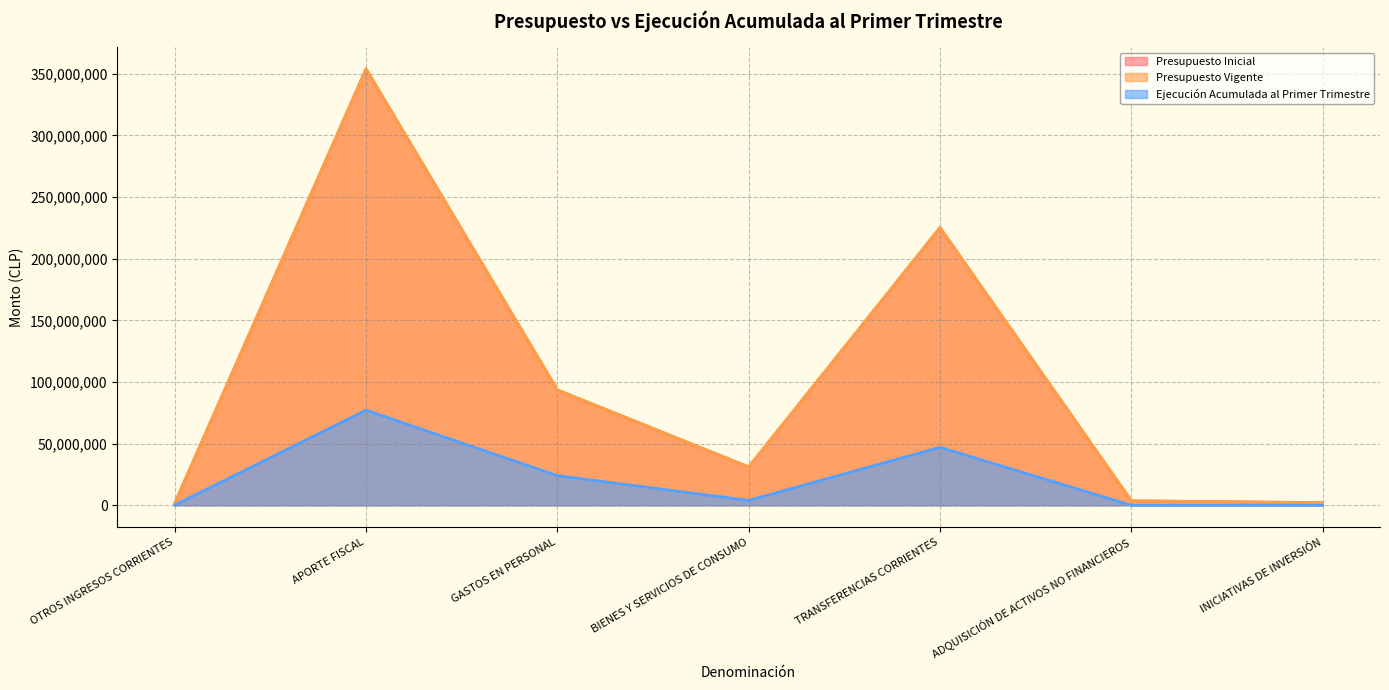

Which label corresponds to the largest value in the chart?

APORTE FISCAL